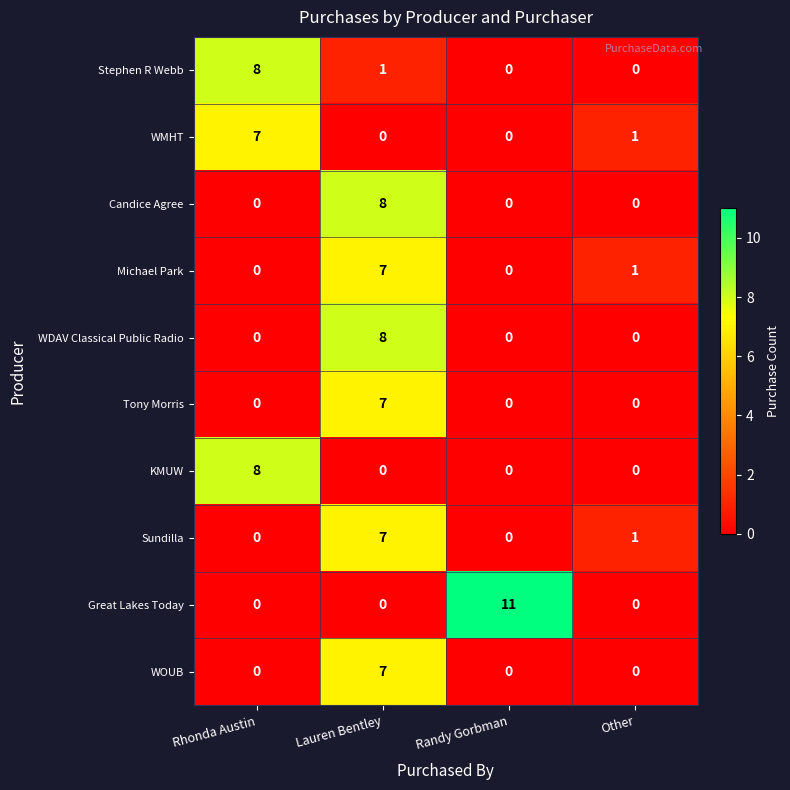

At which category is the sum across all series the highest?

Lauren Bentley